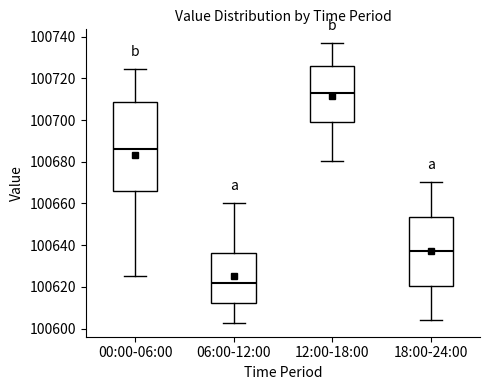

Reading left to right, transcribe this box plot: for each box, give where its median line is, the range the box spans, and where its two whiskers end, as read against the y-axis. The values are not printed on the chart, so give them approximately, as read against the axis.

00:00-06:00: median 100686, box 100666 to 100708, whiskers 100626 to 100724
06:00-12:00: median 100622, box 100612 to 100636, whiskers 100602 to 100660
12:00-18:00: median 100714, box 100698 to 100726, whiskers 100680 to 100736
18:00-24:00: median 100638, box 100620 to 100654, whiskers 100604 to 100670